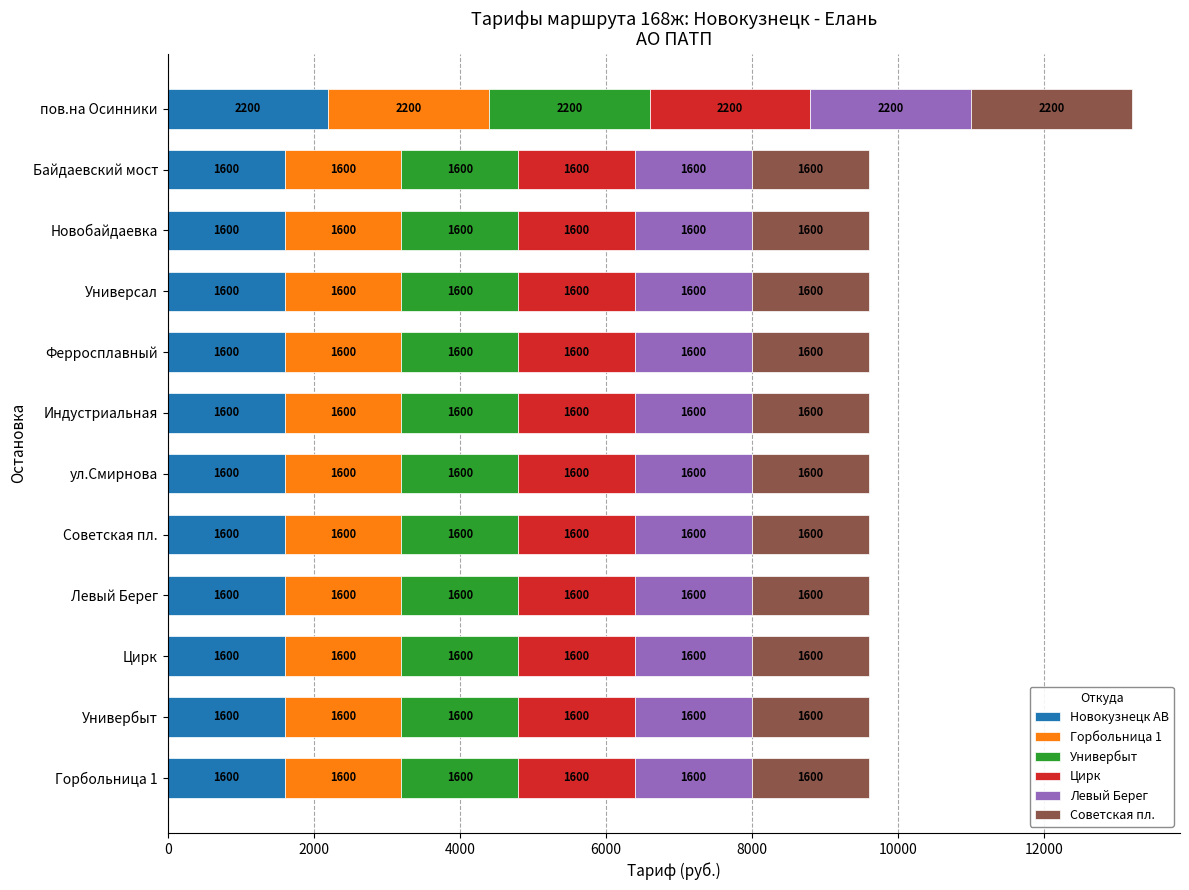

At which category is the sum across all series the highest?

пов.на Осинники